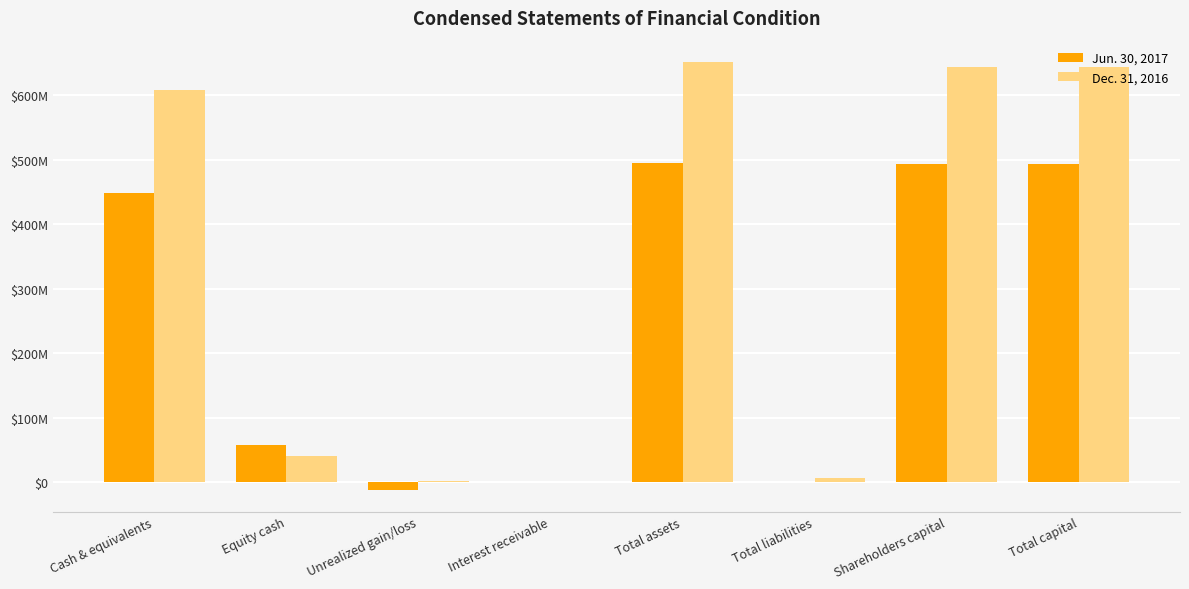

Are the bars horizontal?

No